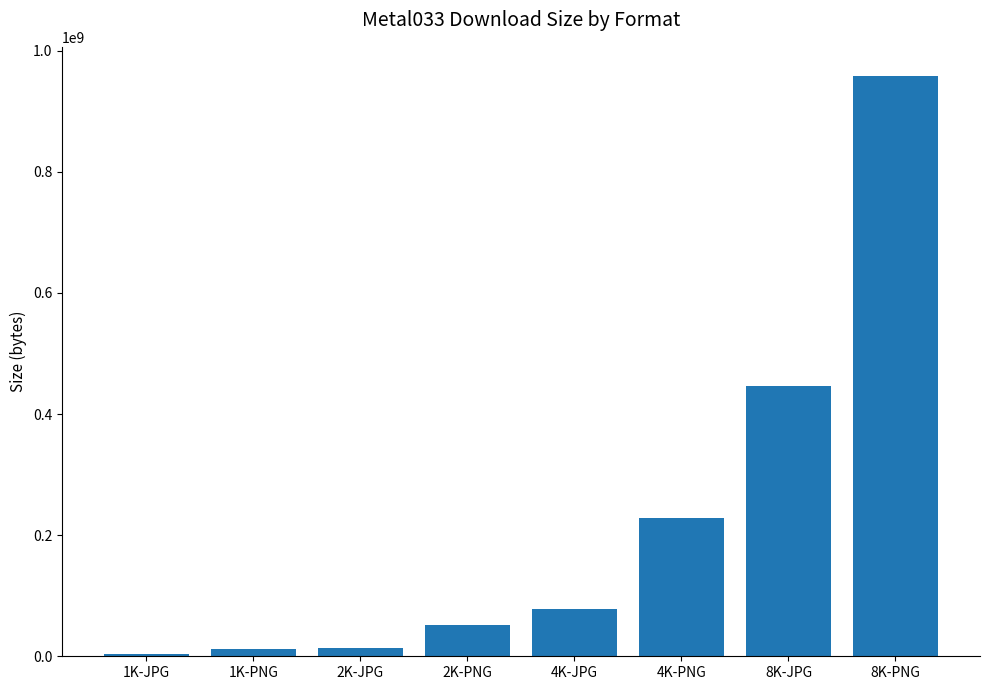

What is the label of the 5th bar from the left?

4K-JPG